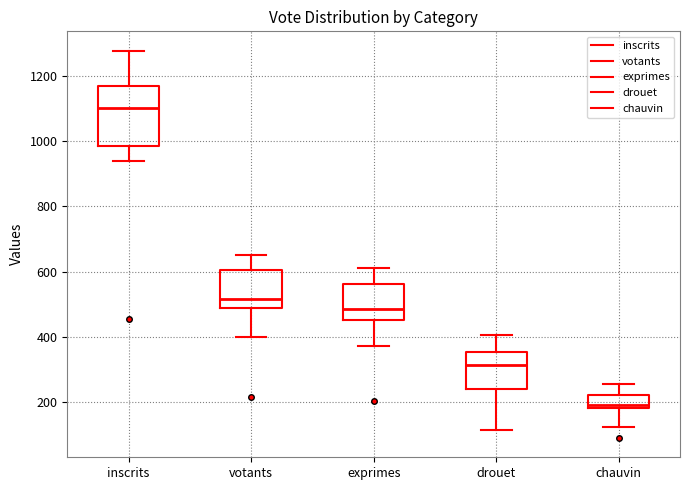

Reading left to right, transcribe this box plot: for each box, give where its median line is, the range the box spans, and where its two whiskers end, as read against the y-axis. The values are not printed on the chart, so give them approximately, as read against the axis.

inscrits: median 1100, box 980 to 1160, whiskers 940 to 1280
votants: median 520, box 480 to 600, whiskers 400 to 660
exprimes: median 480, box 460 to 560, whiskers 380 to 620
drouet: median 320, box 240 to 360, whiskers 120 to 400
chauvin: median 200, box 180 to 220, whiskers 120 to 260